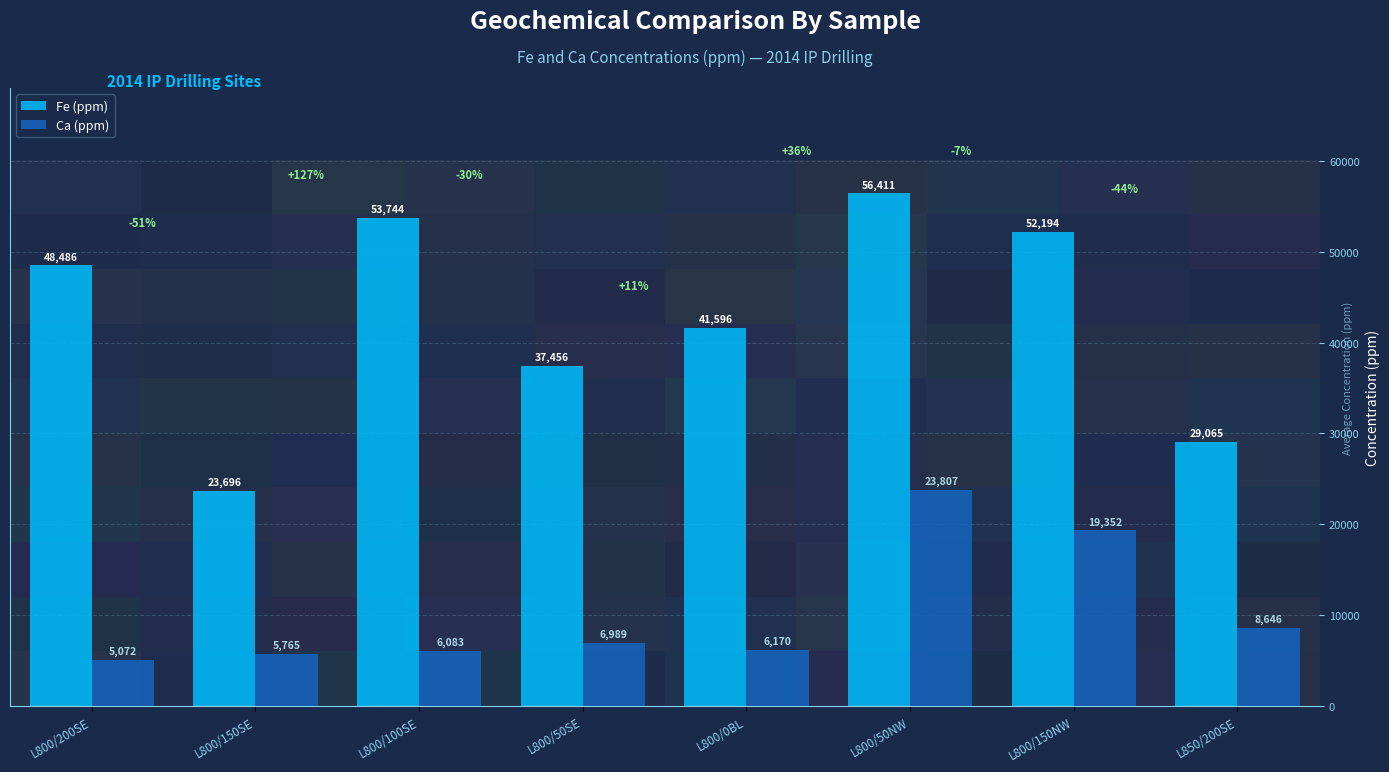

What is the label of the 5th bar from the left?

L800/0BL